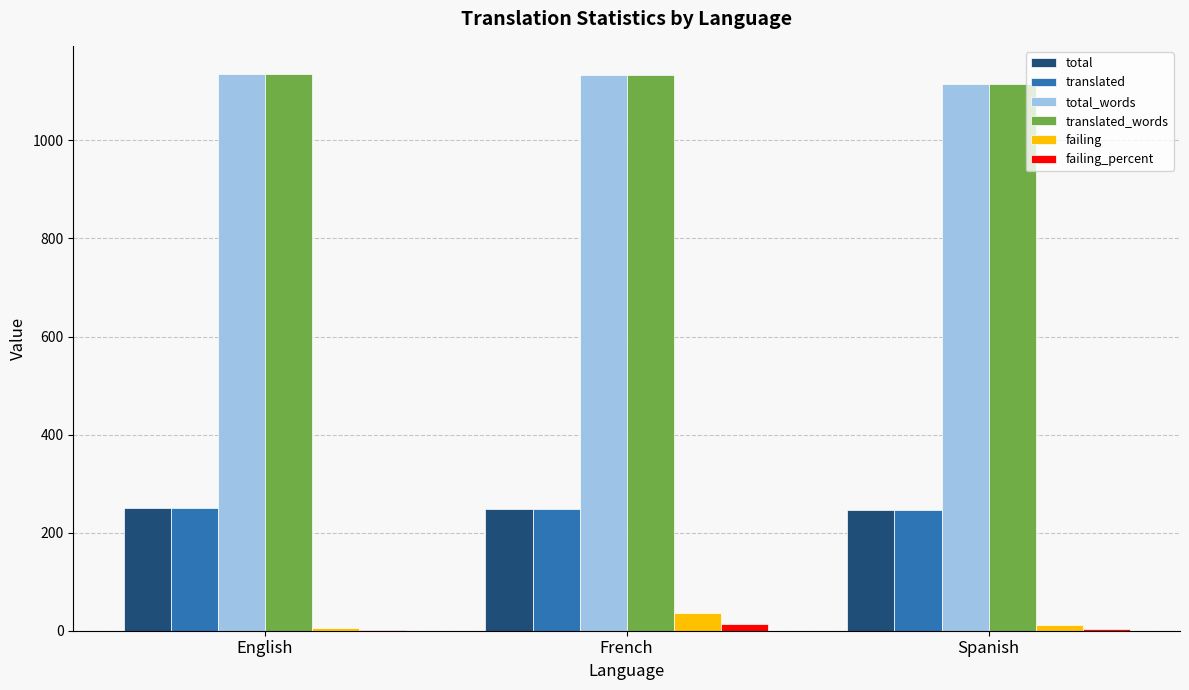

Is it true that failing equals 6.0 at English?

True